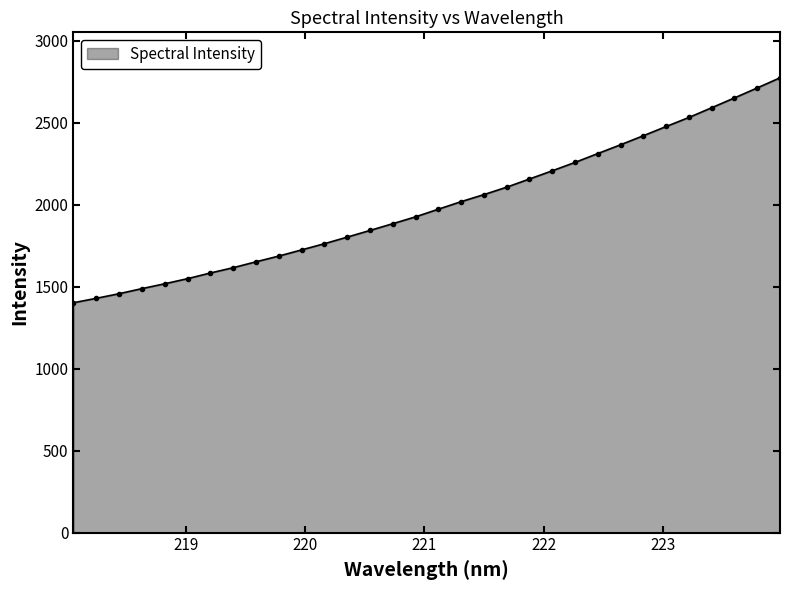

What is the sum of all values?

63944.9